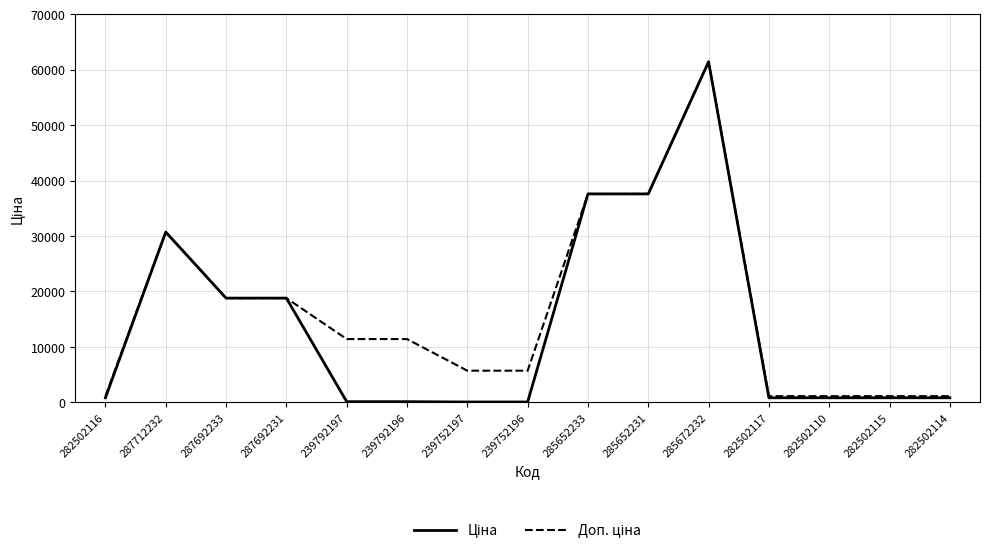

At which category is the sum across all series the highest?

285672232